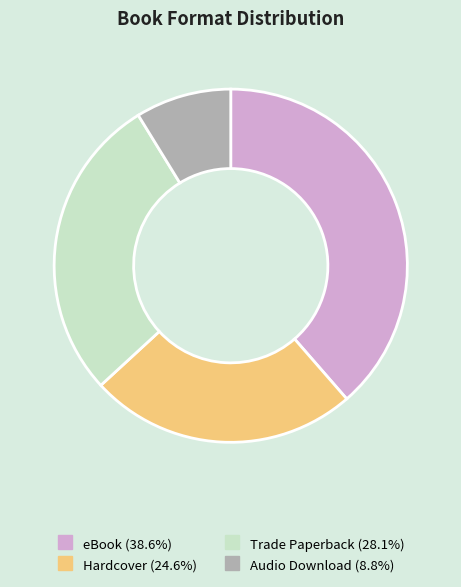

Do eBook and Trade Paperback together represent more than half of the pie?

Yes